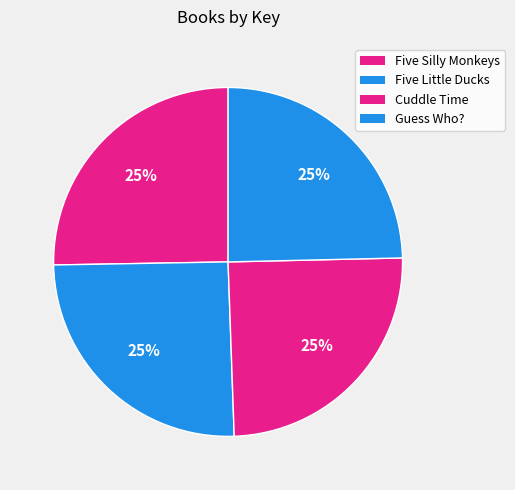

Does any single category account for the majority?

No